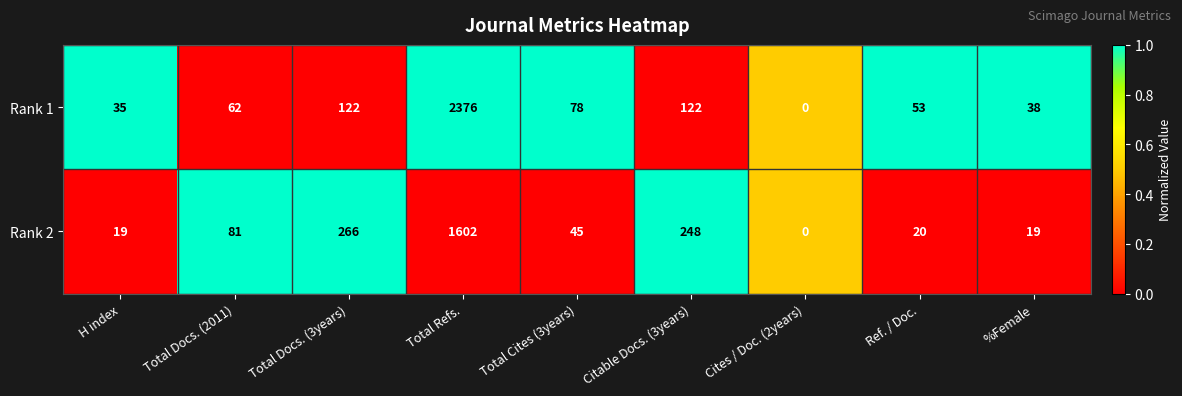

The value of Rank 2 at Total Docs. (3years) is 133. True or false?

False